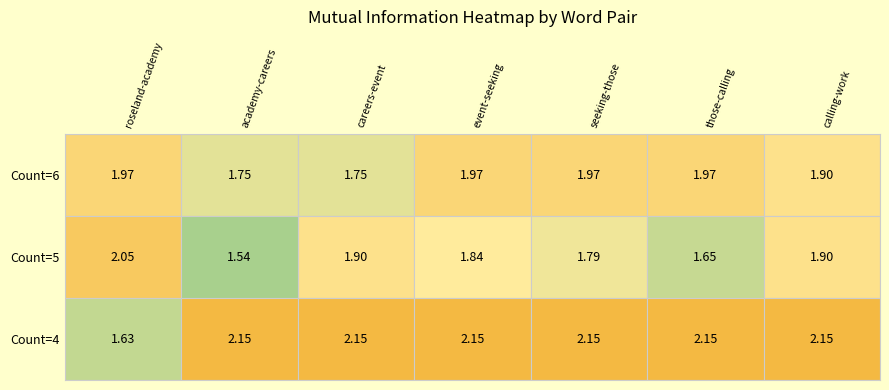

Which category has the lowest value across all series?

academy-careers